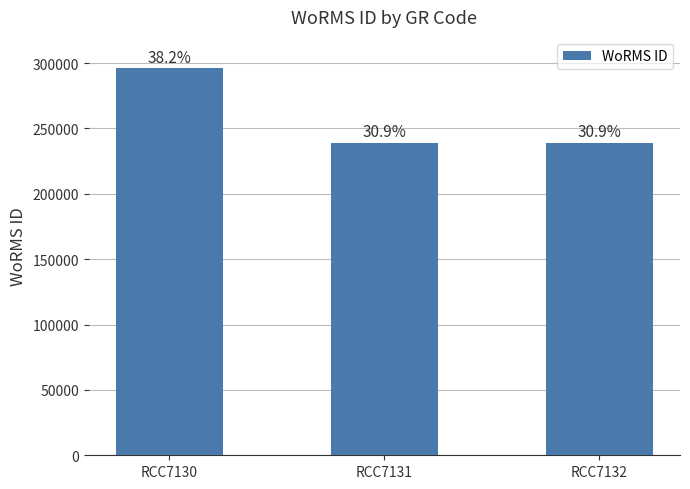

The chart shows a value of 143722 at RCC7132. True or false?

False